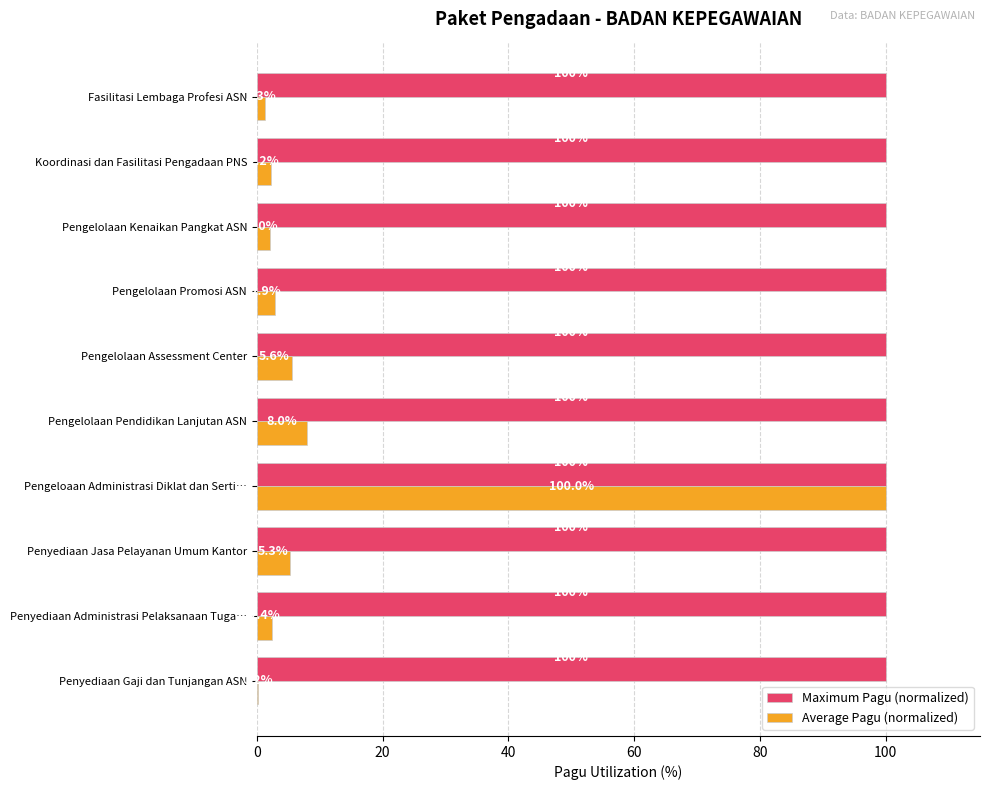

The Maximum Pagu (normalized) series shows 172.1 at Penyediaan Gaji dan Tunjangan ASN. True or false?

False